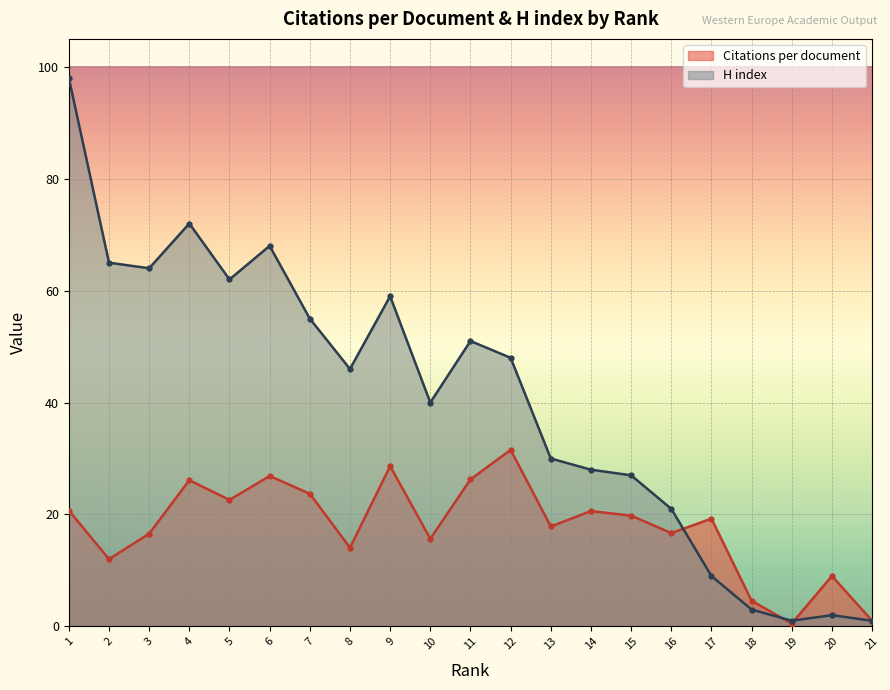

Is the value of Citations per document at 11 greater than the value of H index at 8?

No